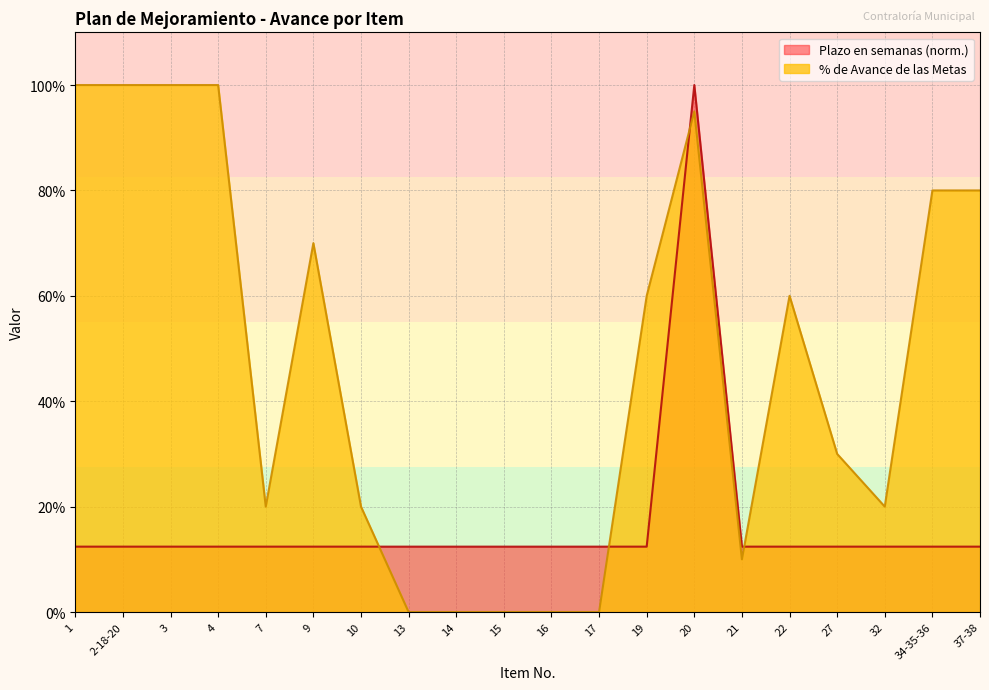

The value of % de Avance at 37-38 is 0.8. True or false?

True